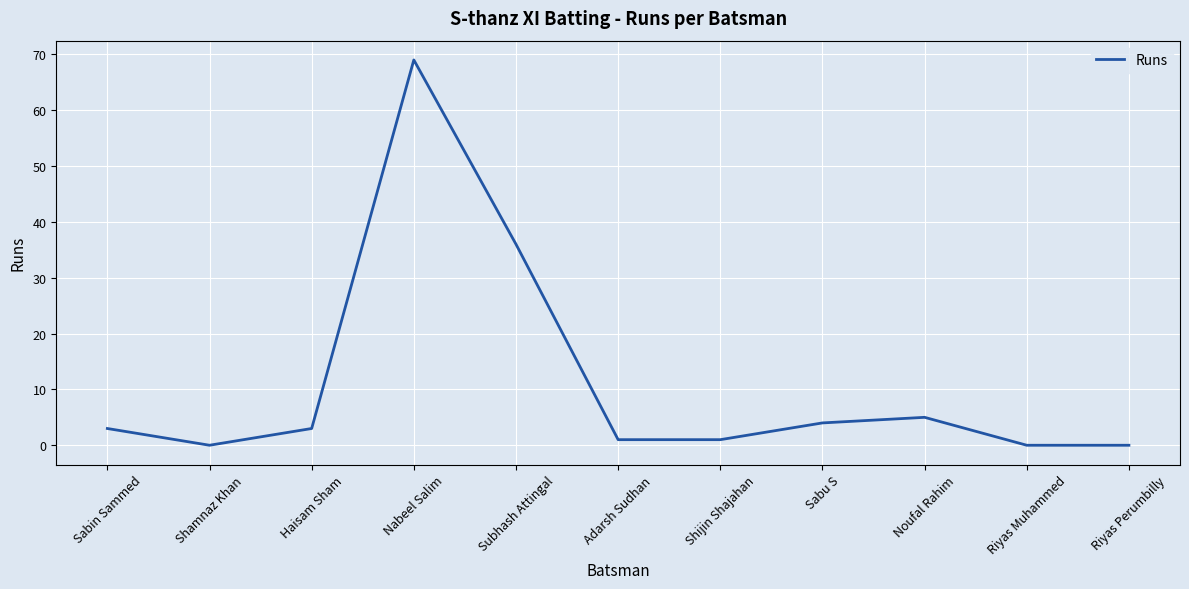

Which category has the highest value across all series?

Nabeel Salim